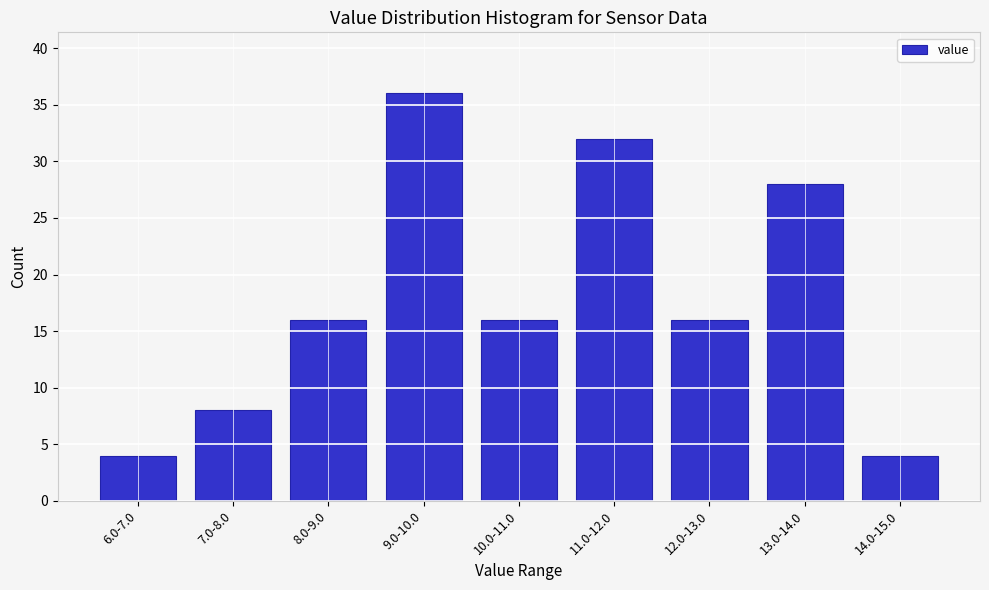

Reading left to right, extract all data points from this chart.

6.0-7.0=4	7.0-8.0=8	8.0-9.0=16	9.0-10.0=36	10.0-11.0=16	11.0-12.0=32	12.0-13.0=16	13.0-14.0=28	14.0-15.0=4